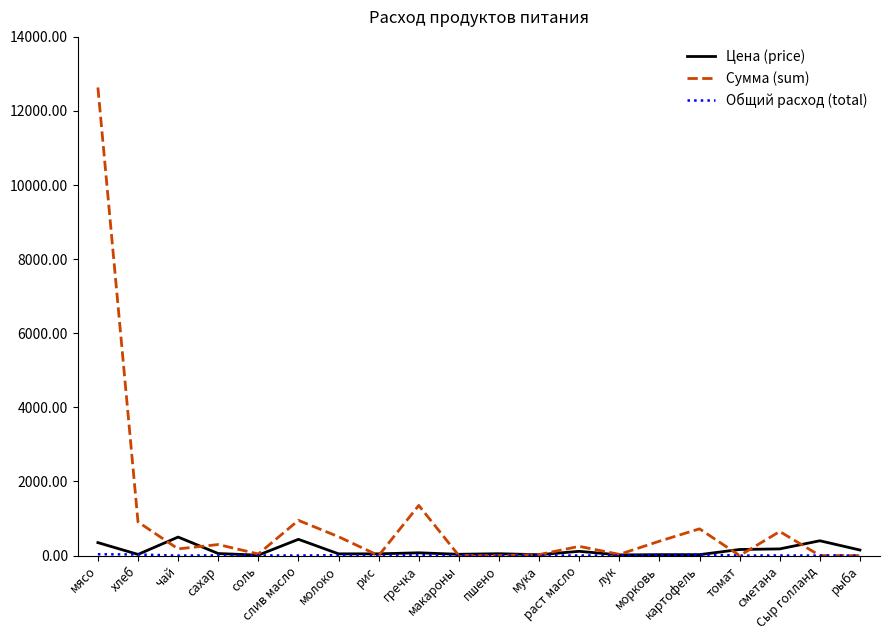

Where is Сумма (sum) nearest to the value 6317?

гречка